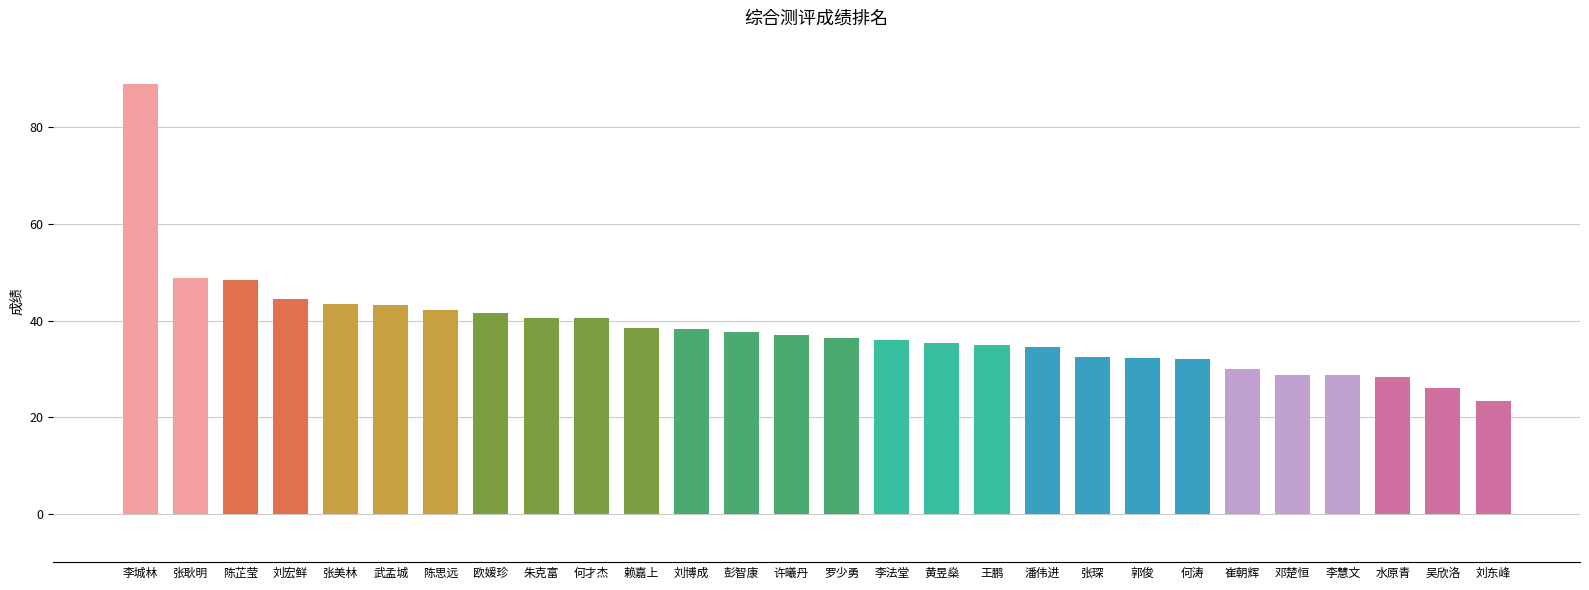

How many categories are shown in the chart?

28